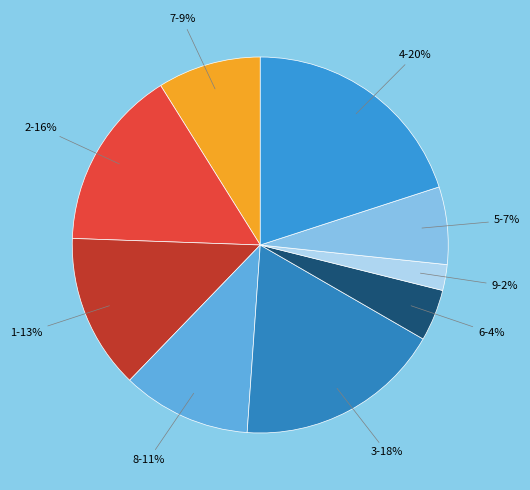

Is 9 the majority of the pie?

No